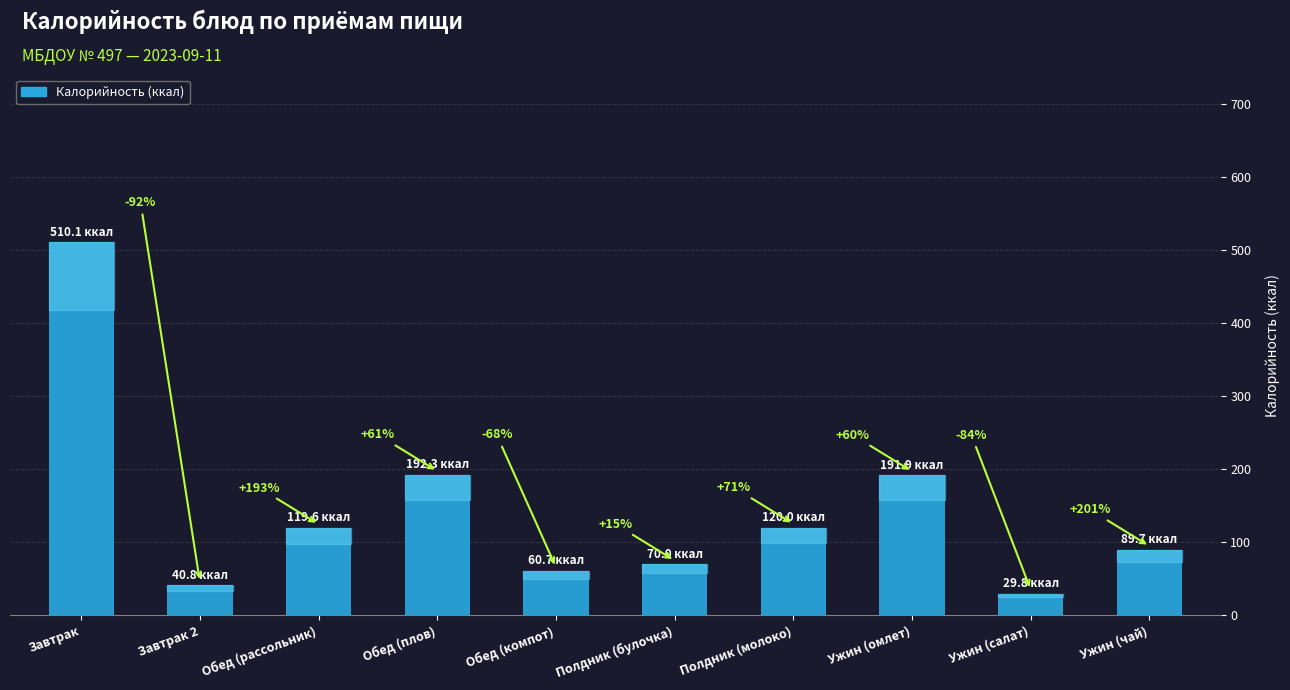

What is the label of the 4th bar from the left?

Обед (плов)